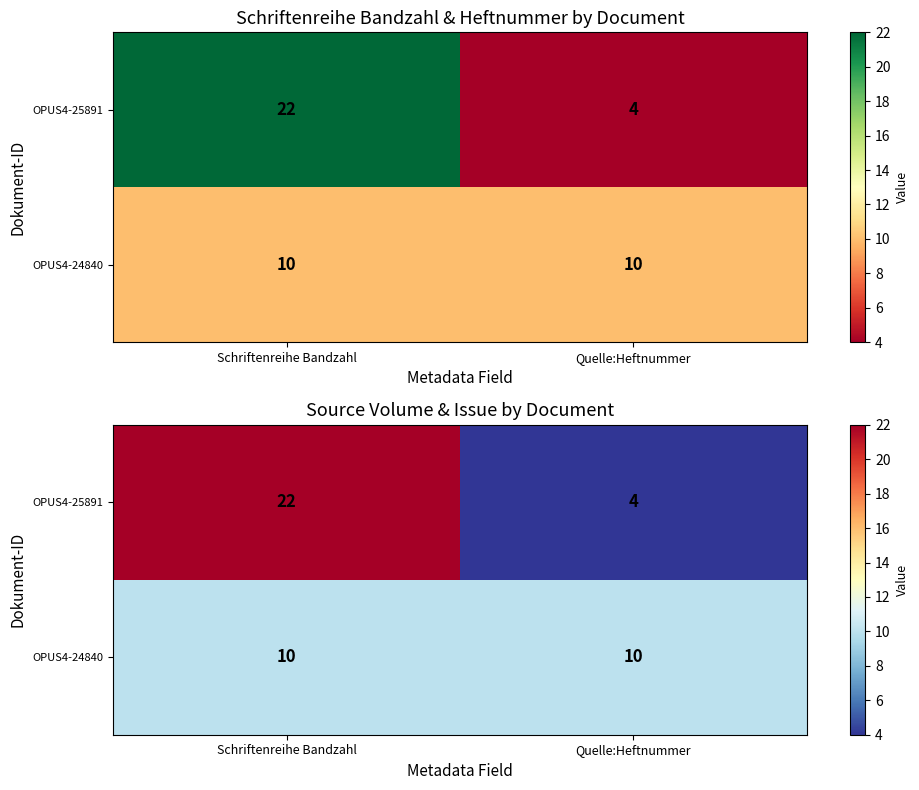

Rank the series by their maximum value, from lowest to highest.

OPUS4-24840, OPUS4-25891